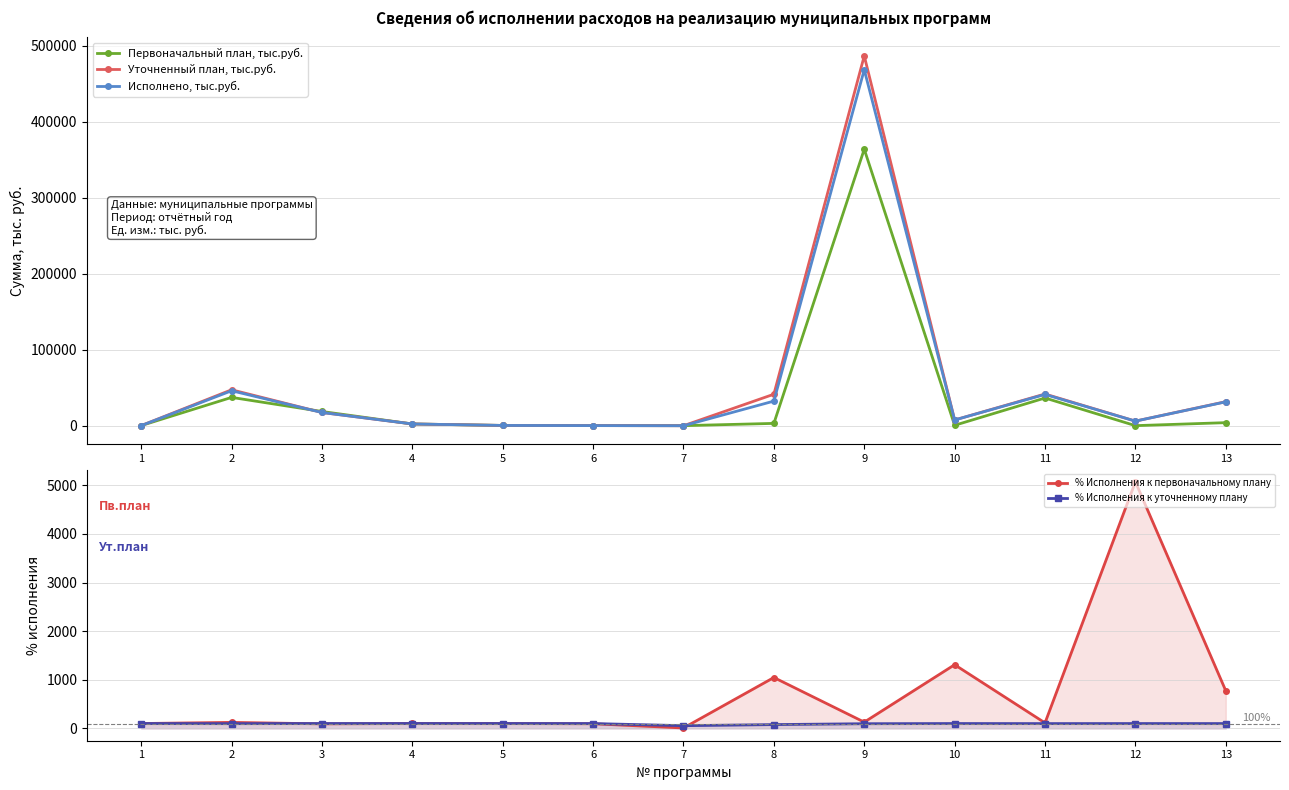

What is the value of the Исполнено, тыс.руб. point at the 13th from the left?

31464.8